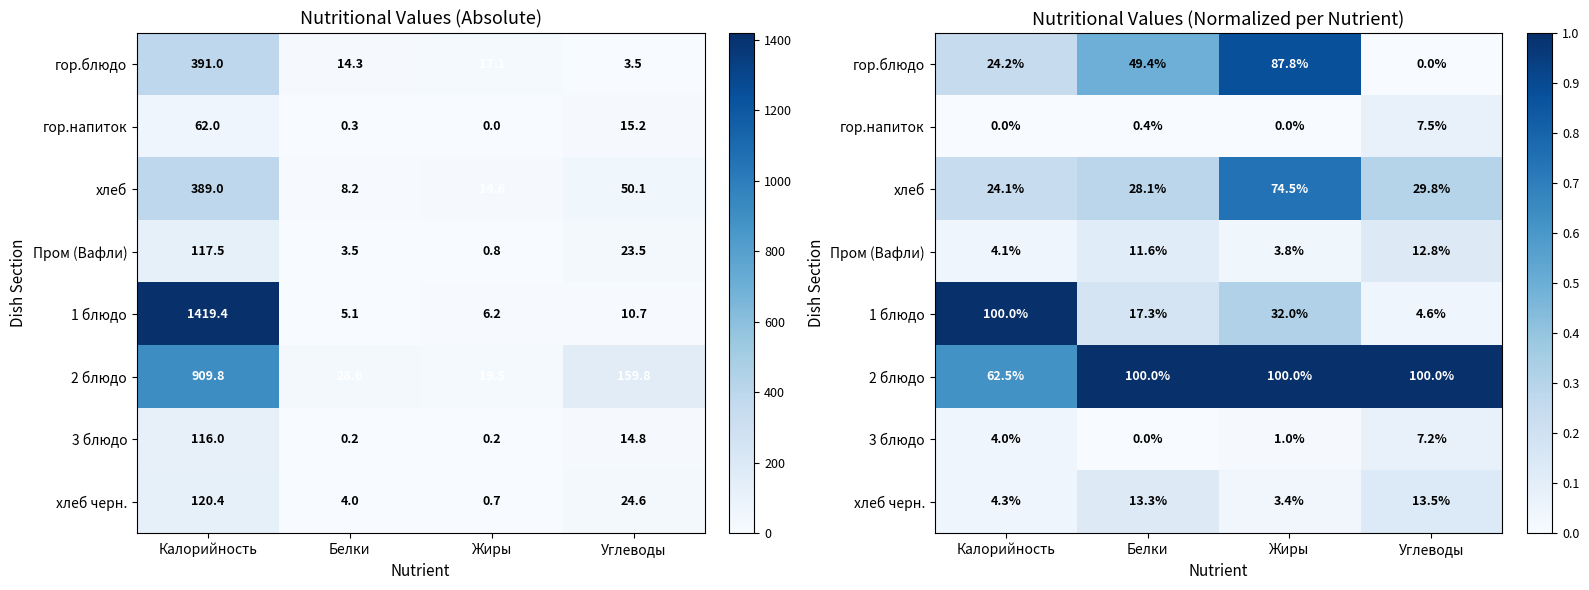

What is the approximate value of 2 блюдо at Углеводы?

1.0